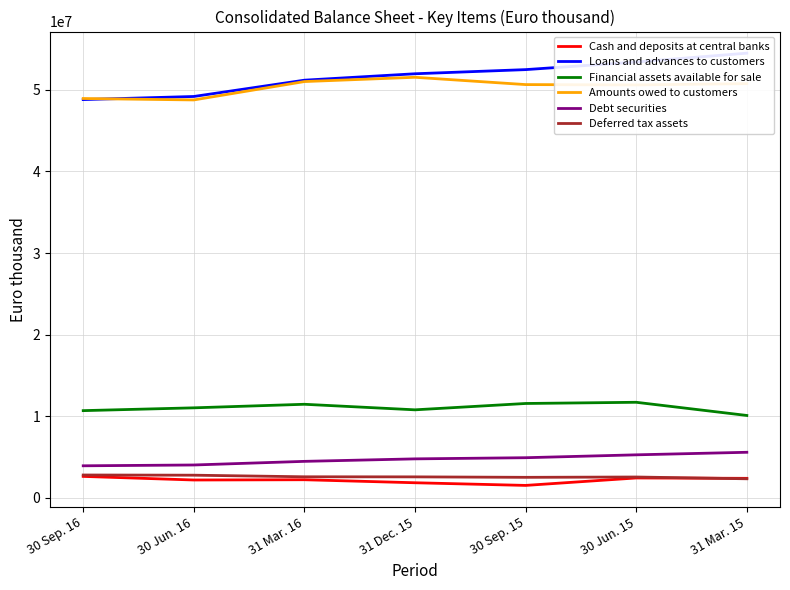

Reading right to left, extract all data points from this chart.

Cash and deposits at central banks: 31 Mar. 15=2382977	30 Jun. 15=2426845	30 Sep. 15=1514453	31 Dec. 15=1840317	31 Mar. 16=2210409	30 Jun. 16=2178315	30 Sep. 16=2618275
Loans and advances to customers: 31 Mar. 15=54495144	30 Jun. 15=53408642	30 Sep. 15=52478248	31 Dec. 15=51970159	31 Mar. 16=51182998	30 Jun. 16=49186077	30 Sep. 16=48805818
Financial assets available for sale: 31 Mar. 15=10088065	30 Jun. 15=11703642	30 Sep. 15=11556620	31 Dec. 15=10779030	31 Mar. 16=11459614	30 Jun. 16=11023430	30 Sep. 16=10680030
Amounts owed to customers: 31 Mar. 15=50758785	30 Jun. 15=50601098	30 Sep. 15=50643751	31 Dec. 15=51538583	31 Mar. 16=51014422	30 Jun. 16=48762037	30 Sep. 16=48937144
Debt securities: 31 Mar. 15=5575751	30 Jun. 15=5262904	30 Sep. 15=4909742	31 Dec. 15=4768269	31 Mar. 16=4463177	30 Jun. 16=4018060	30 Sep. 16=3919170
Deferred tax assets: 31 Mar. 15=2326584	30 Jun. 15=2544567	30 Sep. 15=2505379	31 Dec. 15=2561506	31 Mar. 16=2571446	30 Jun. 16=2767402	30 Sep. 16=2790693